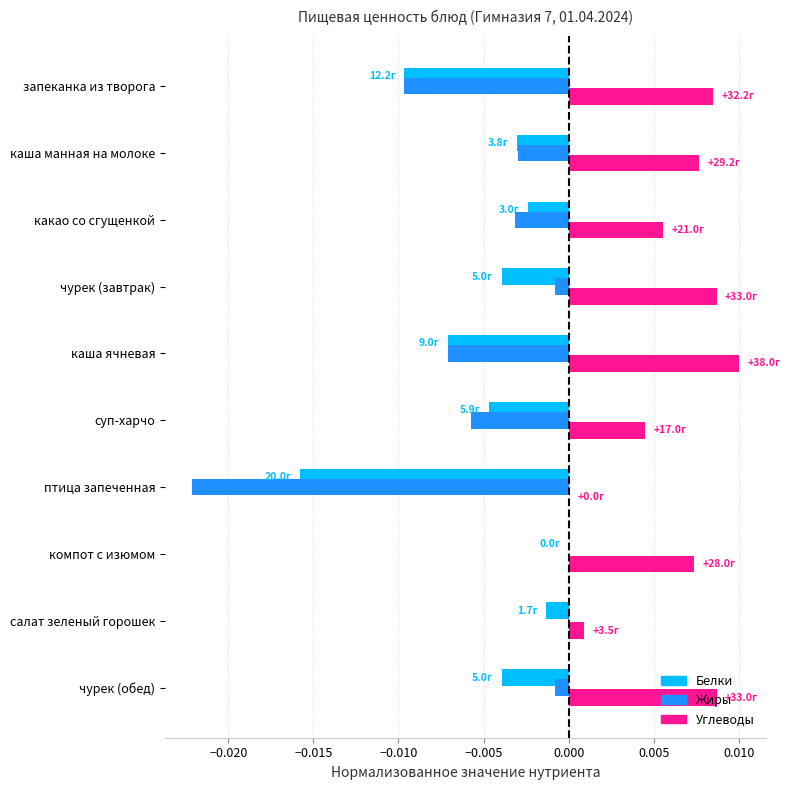

Is the value of Углеводы at каша ячневая greater than the value of Жиры at птица запеченная?

Yes